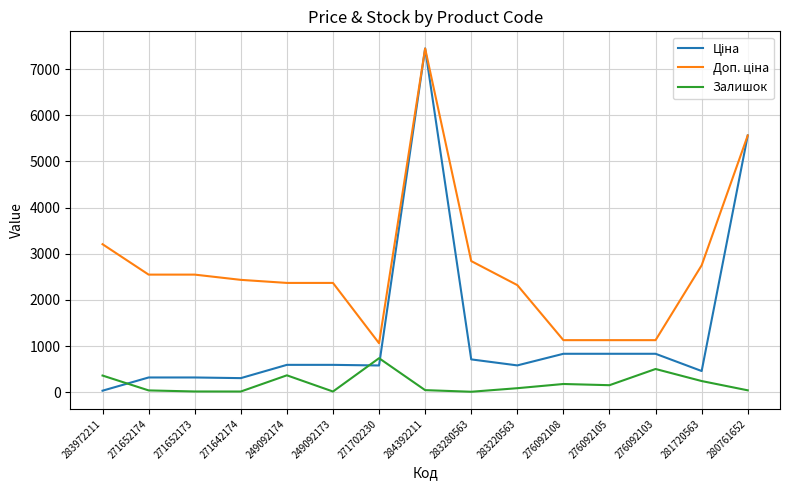

What is the maximum value for Залишок?

736.0